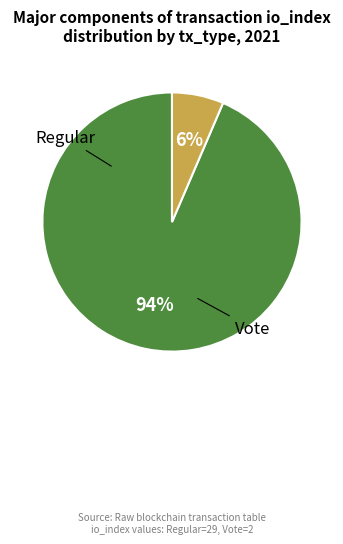

Does any single category account for the majority?

Yes